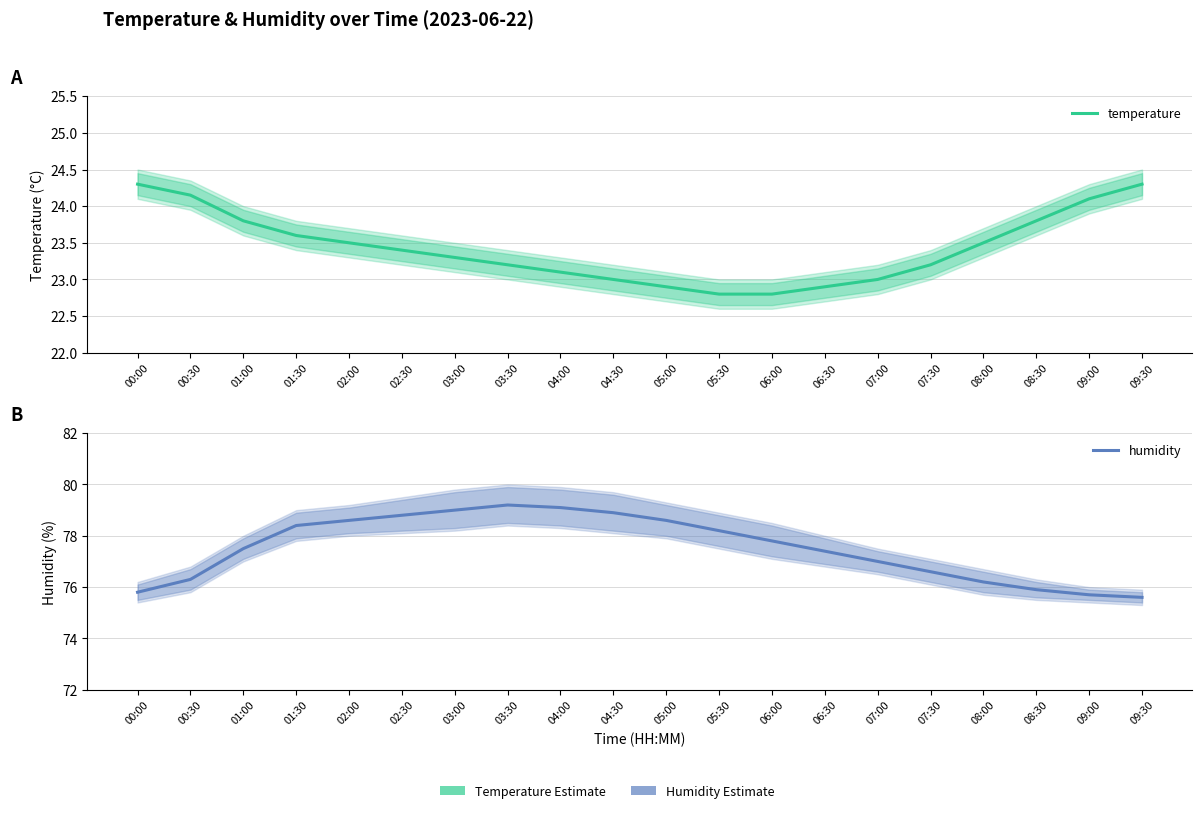

Count the number of categories in the chart.

20